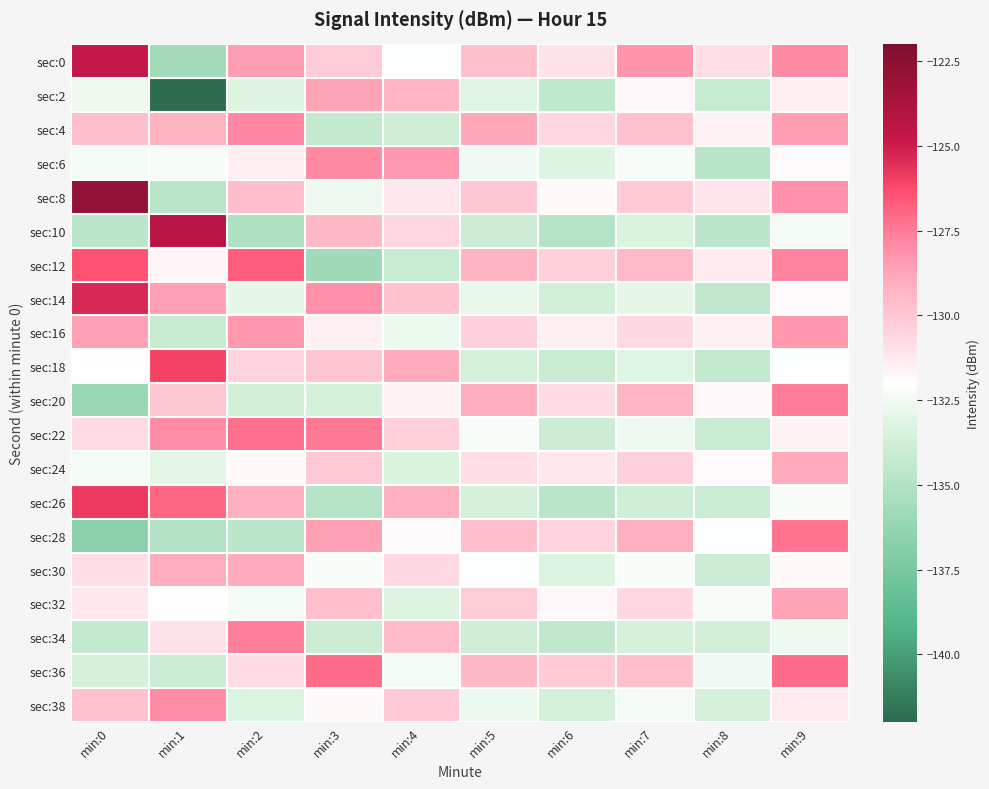

How many distinct data groups are displayed?

20